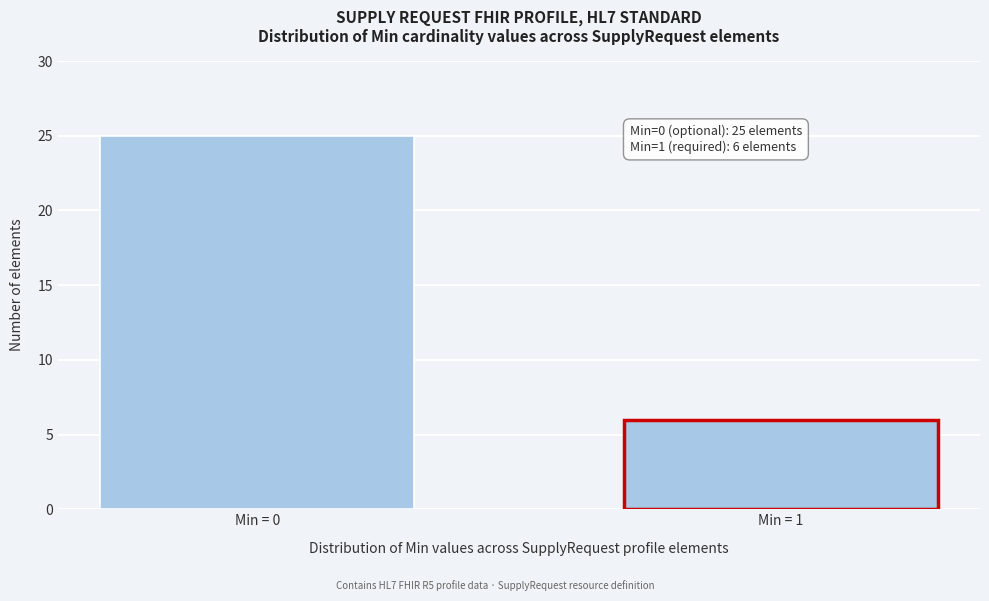

Reading left to right, what are all the values shown in this chart?

Min = 0=25	Min = 1=6